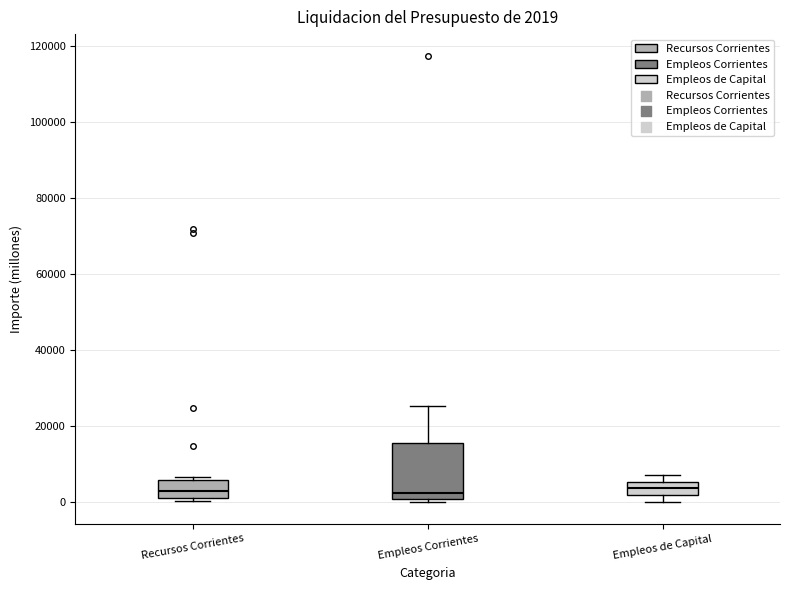

Comparing the boxes themselves (not the whiskers), which one is the tallest?

Empleos Corrientes